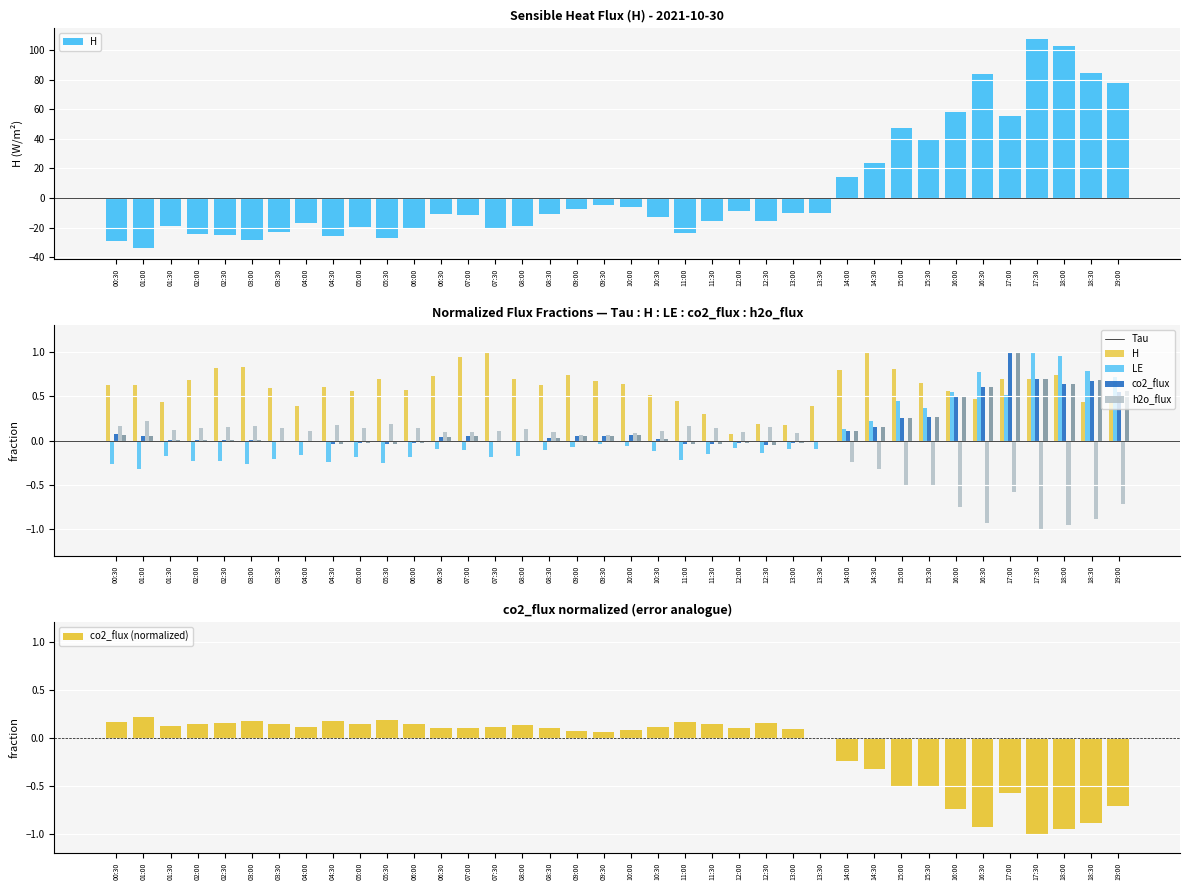

Is it true that h2o_flux equals -0.0 at 08:00?

True